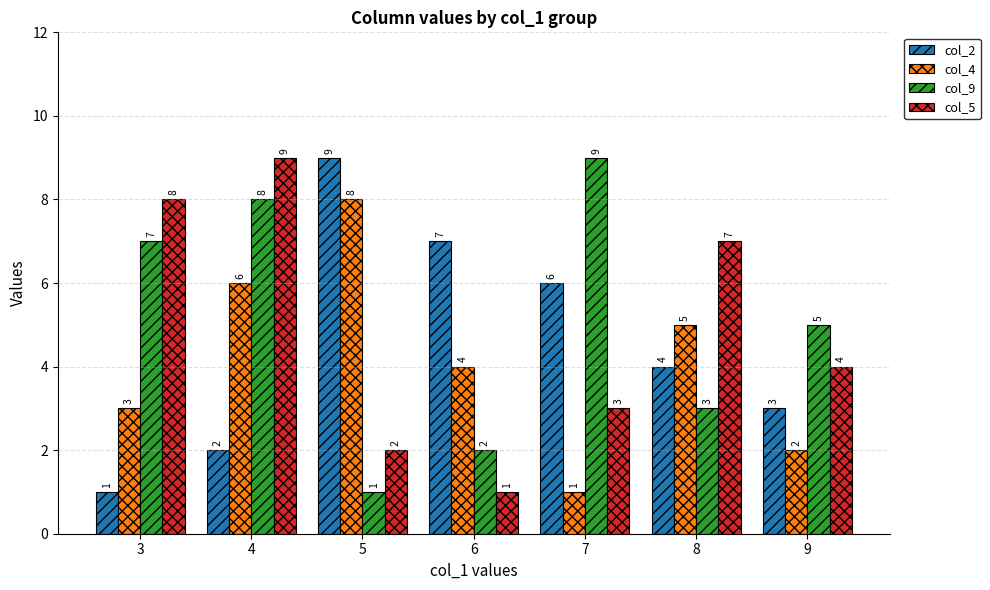

What is the minimum value for col_9?

1